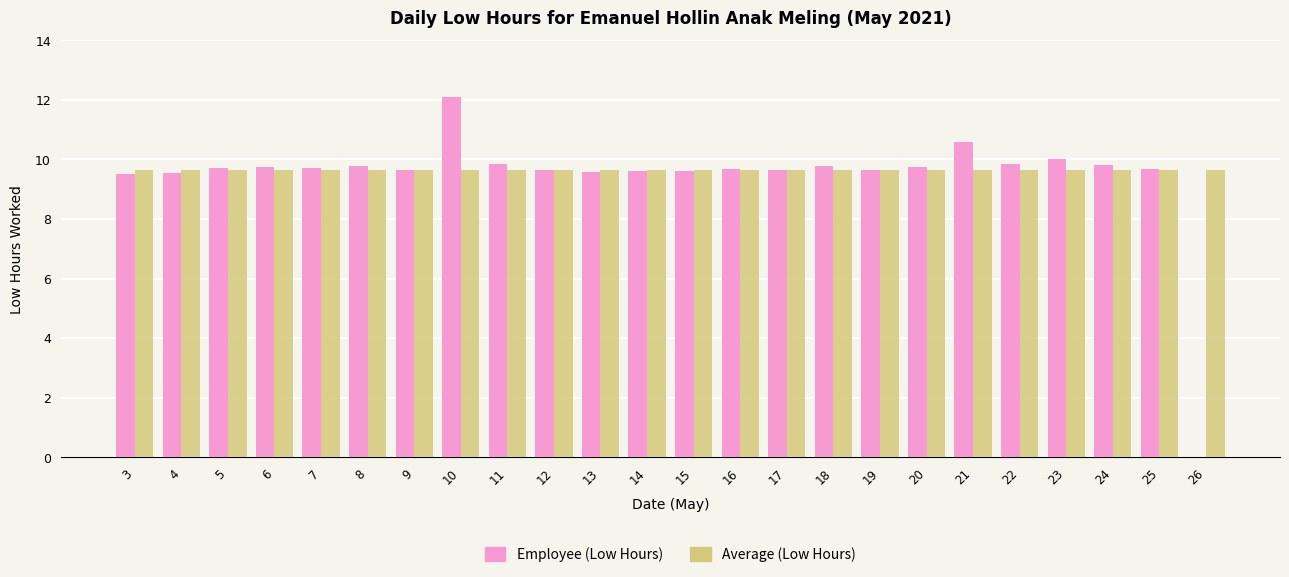

The value of Employee (Low Hours) at 16 is 17.4. True or false?

False